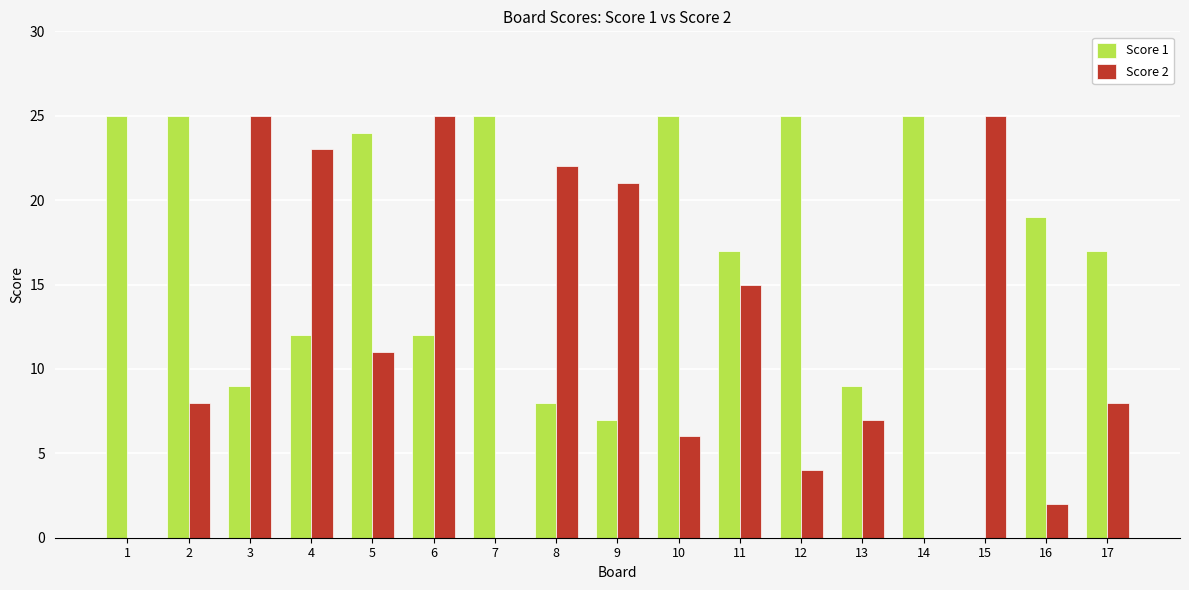

True or false: Score 2 has a value of 23 at 4.

True